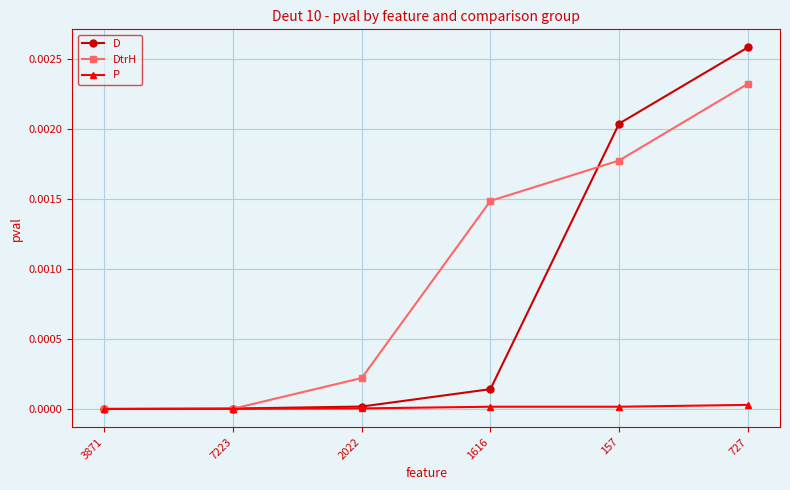

The P series shows 0.0 at 1616. True or false?

True